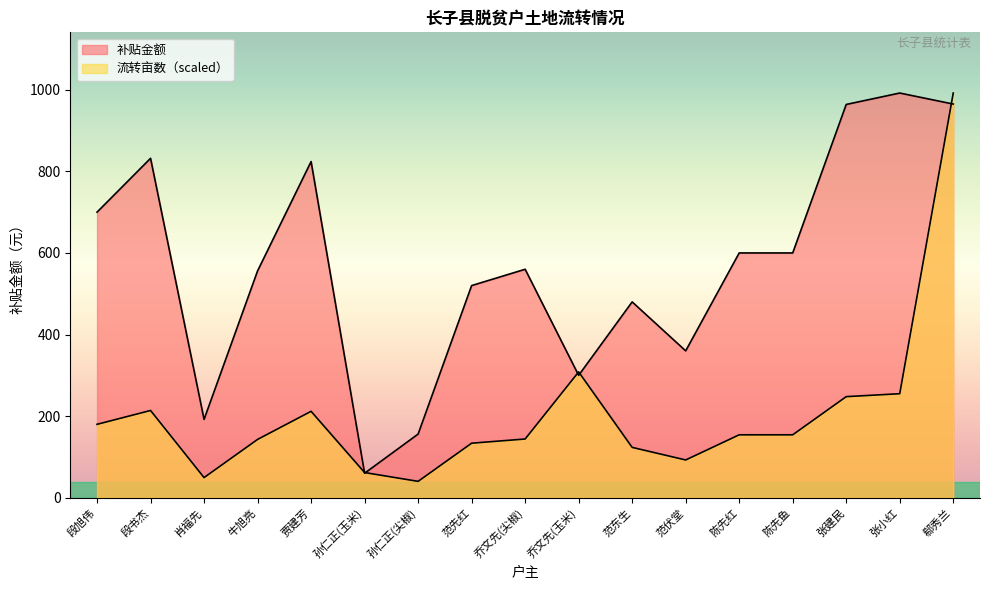

List the series in order of their peak value, lowest first.

补贴金额, 流转亩数